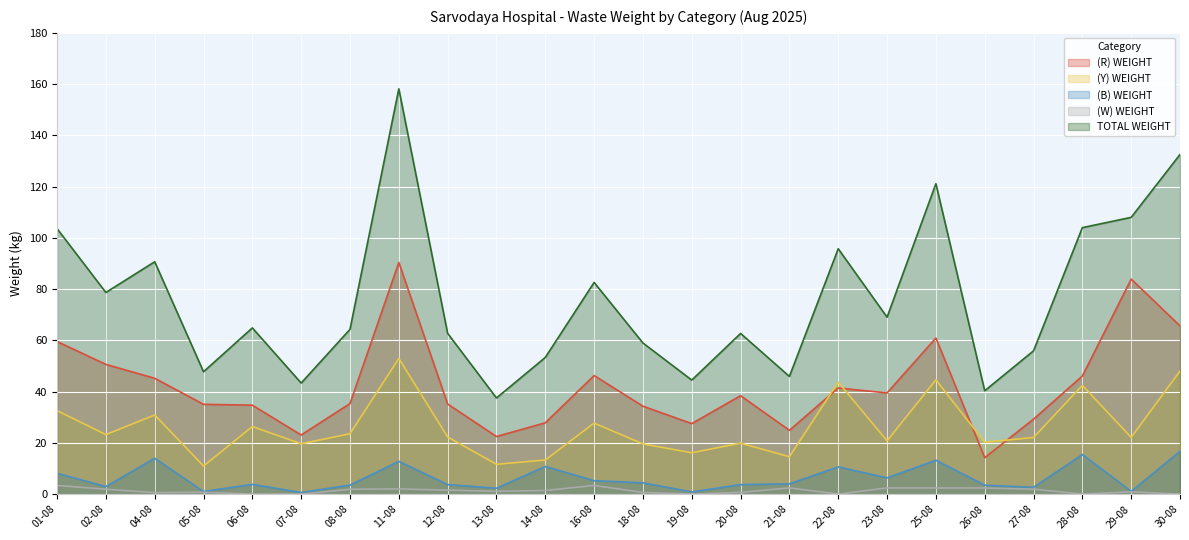

How many data points in (W) WEIGHT are less than 1?

11